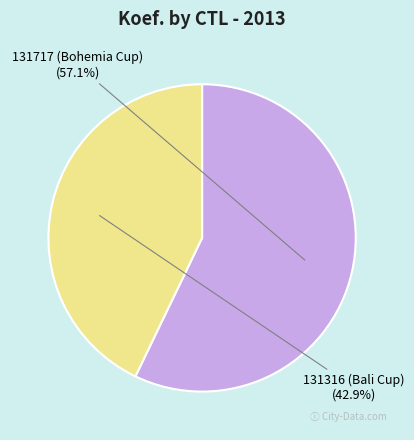

Rank the categories by value from highest to lowest.

131717 (Bohemia Cup), 131316 (Bali Cup)